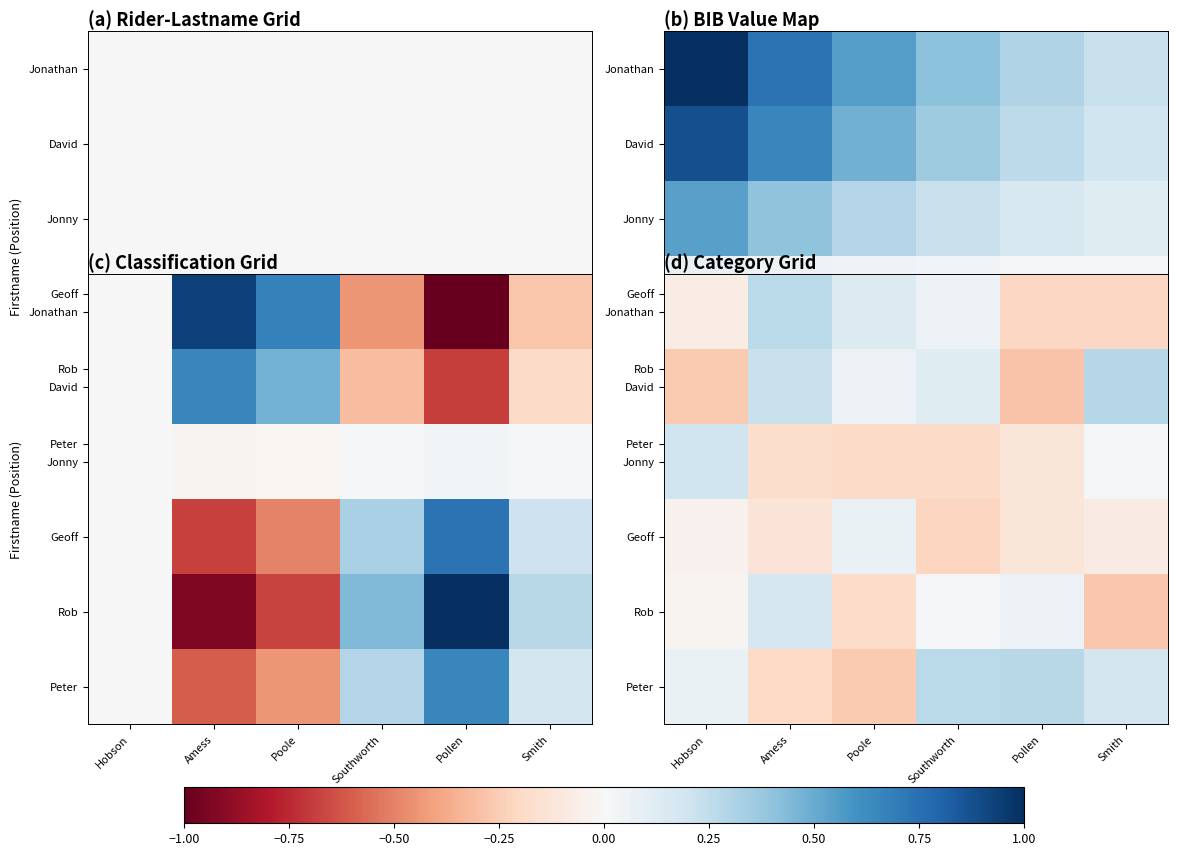

Is the value of Geoff at Poole greater than the value of Peter at Pollen?

No